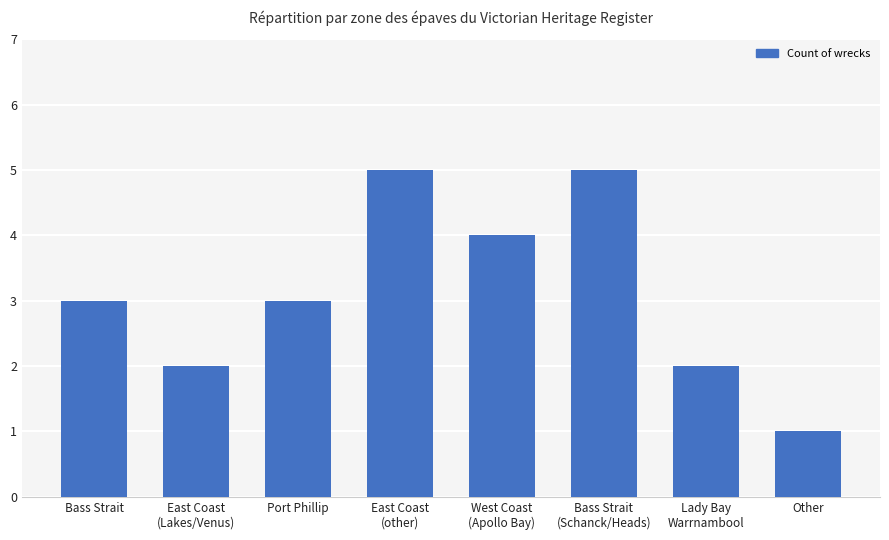

What is the label of the 2nd bar from the left?

East Coast
(Lakes/Venus)